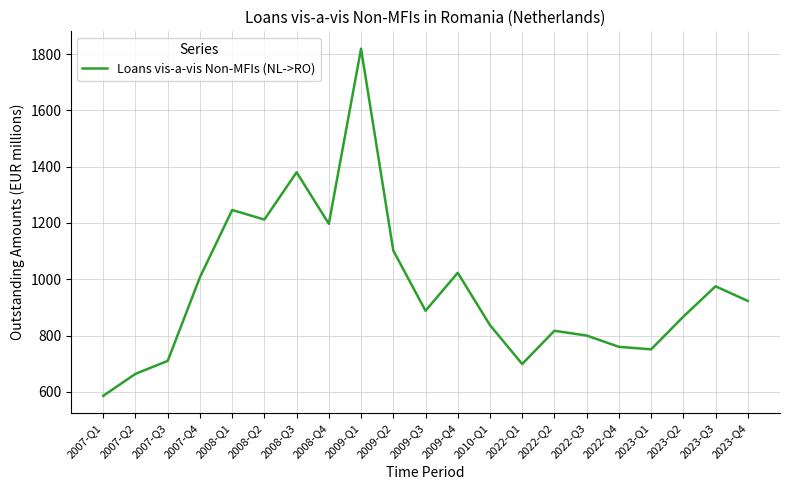

What is the greatest value displayed?

1819